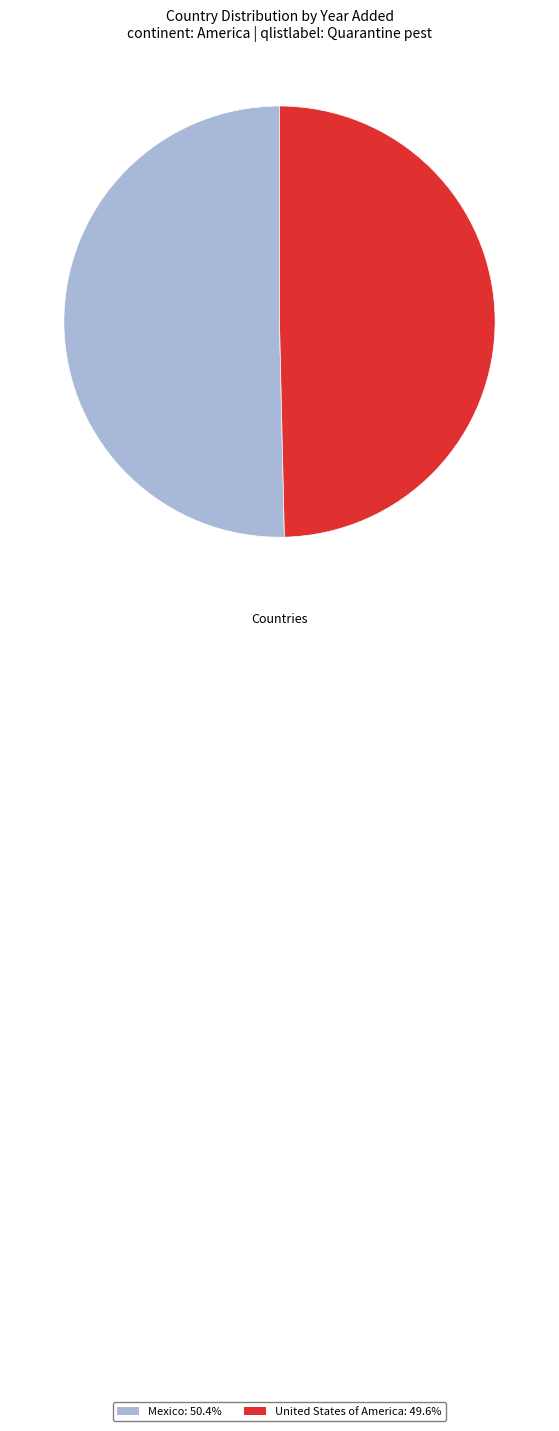

Does Mexico: 50.4% represent more than half of the total?

Yes